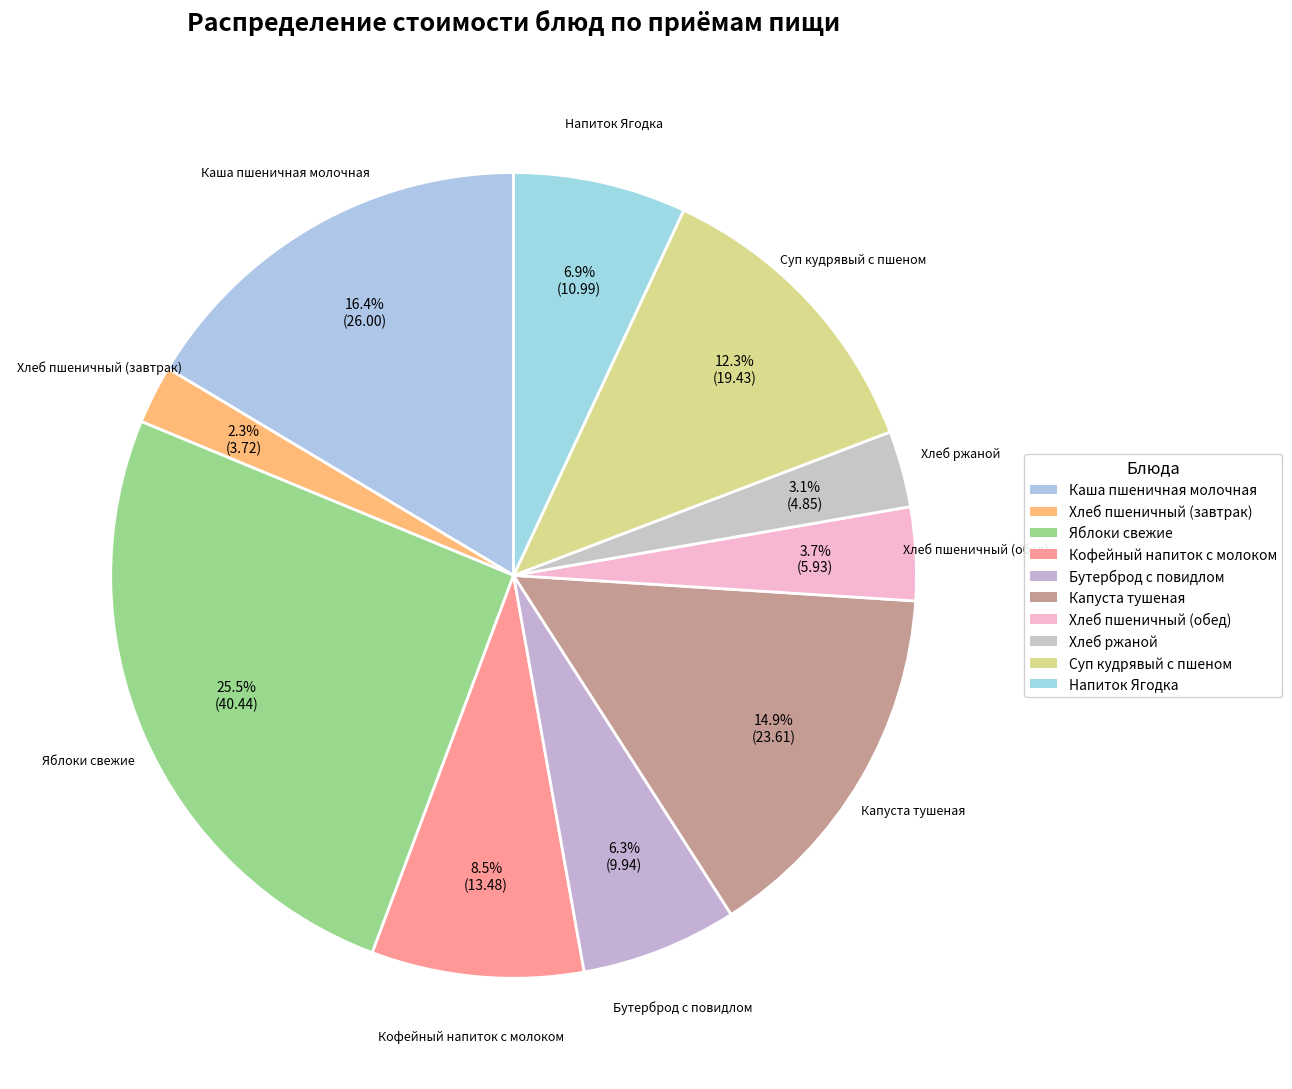

Approximately how many times larger is the value at Суп кудрявый с пшеном compared to Яблоки свежие?

0.5